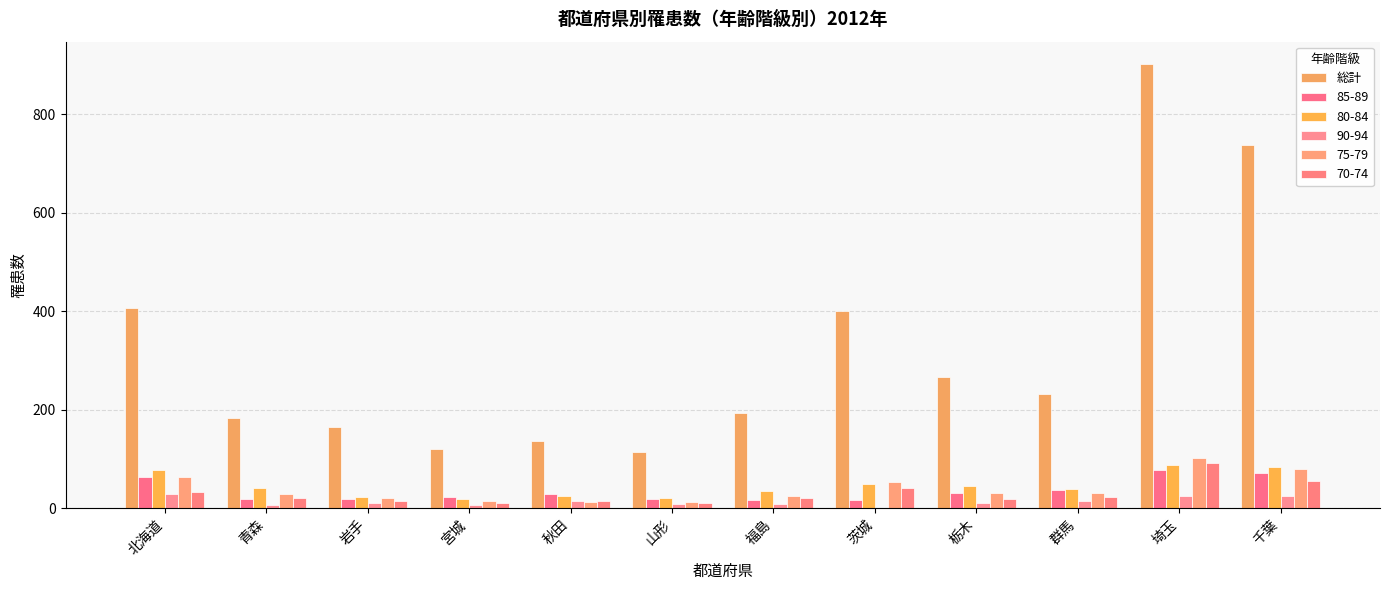

How many data points does each series have?

12